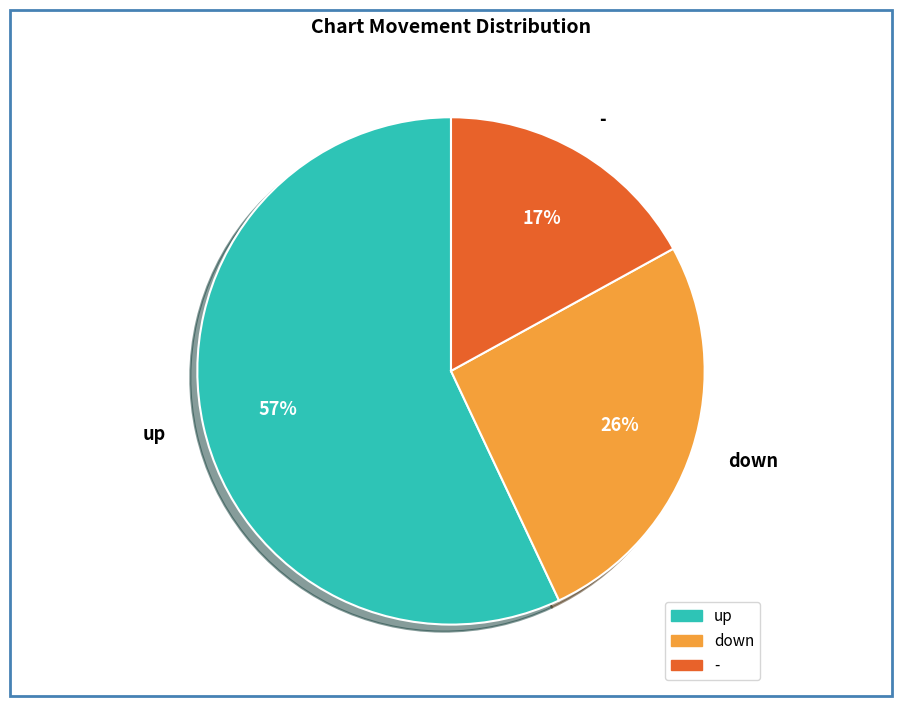

To the nearest percent, what is the difference between the largest and smallest slice percentages?

40%